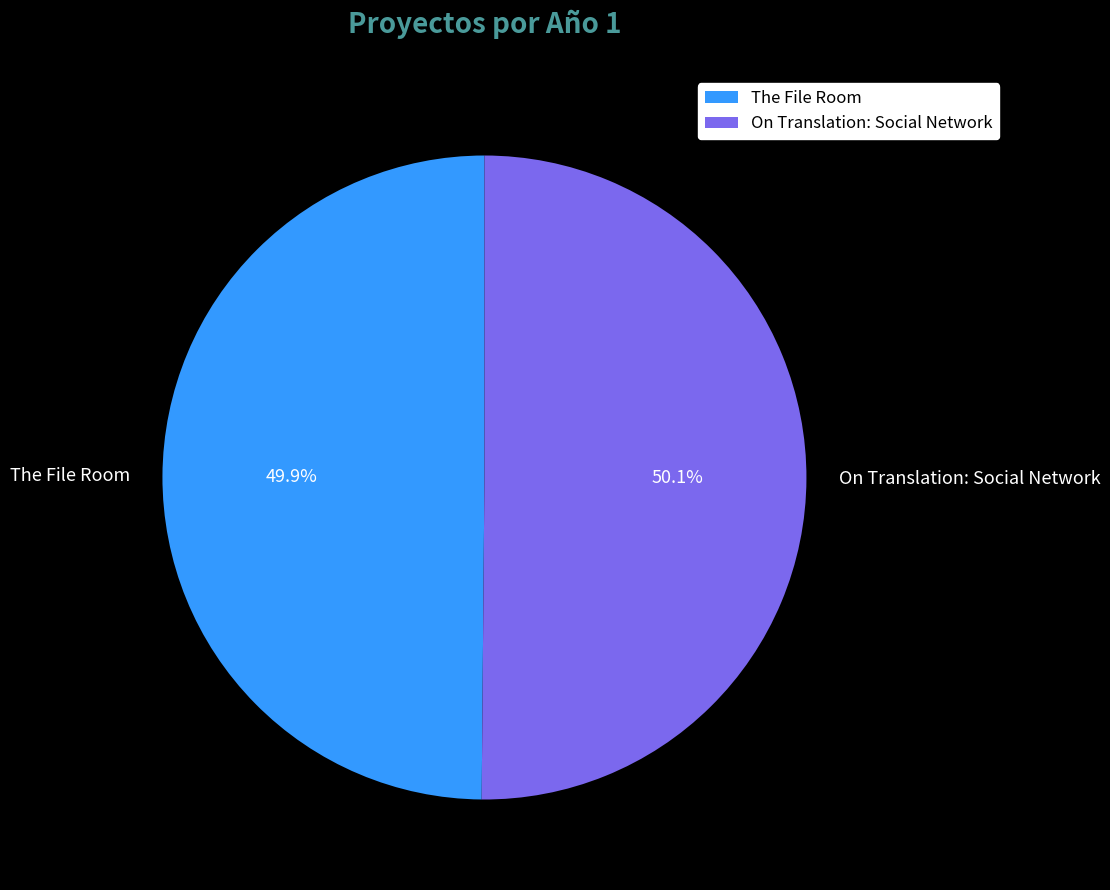

How many slices are in this pie chart?

2